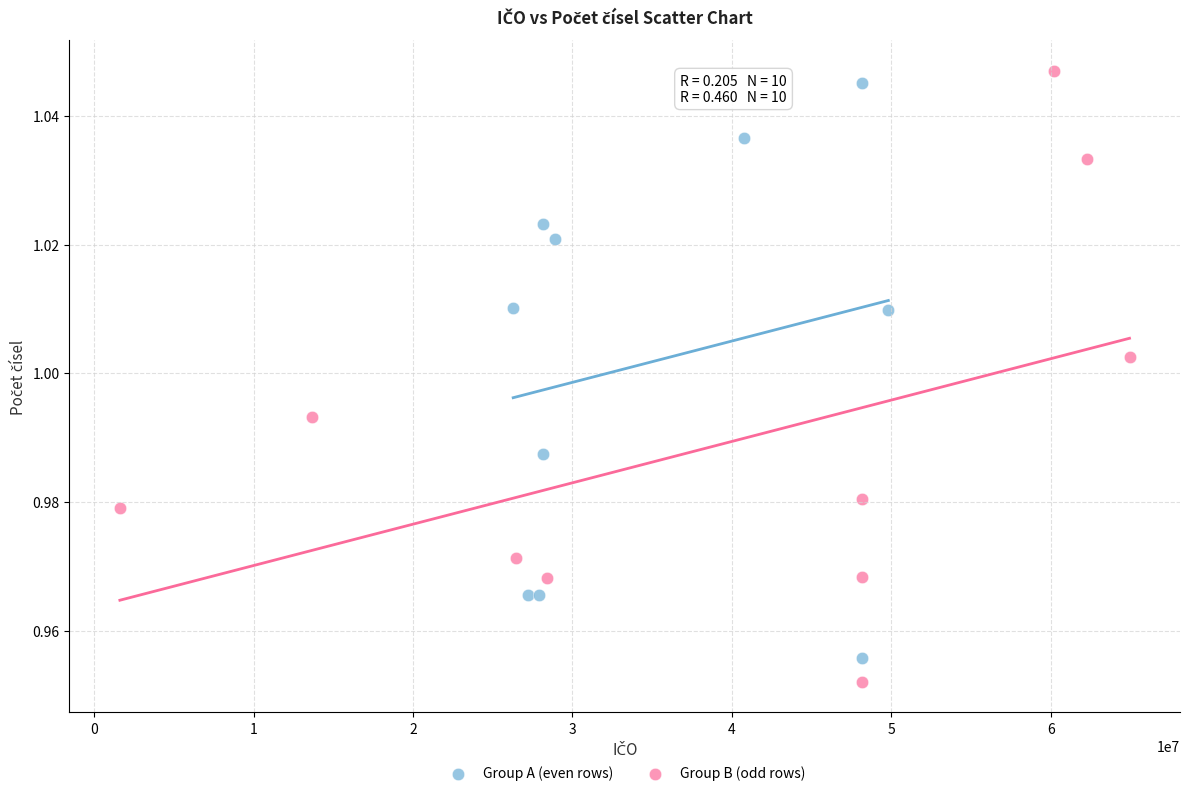

Which series has the largest Y range (max minus min)?

Group B (odd rows)